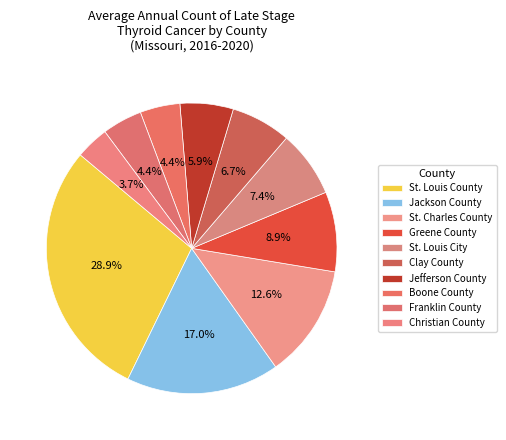

What is the smallest slice in the pie chart?

Christian County